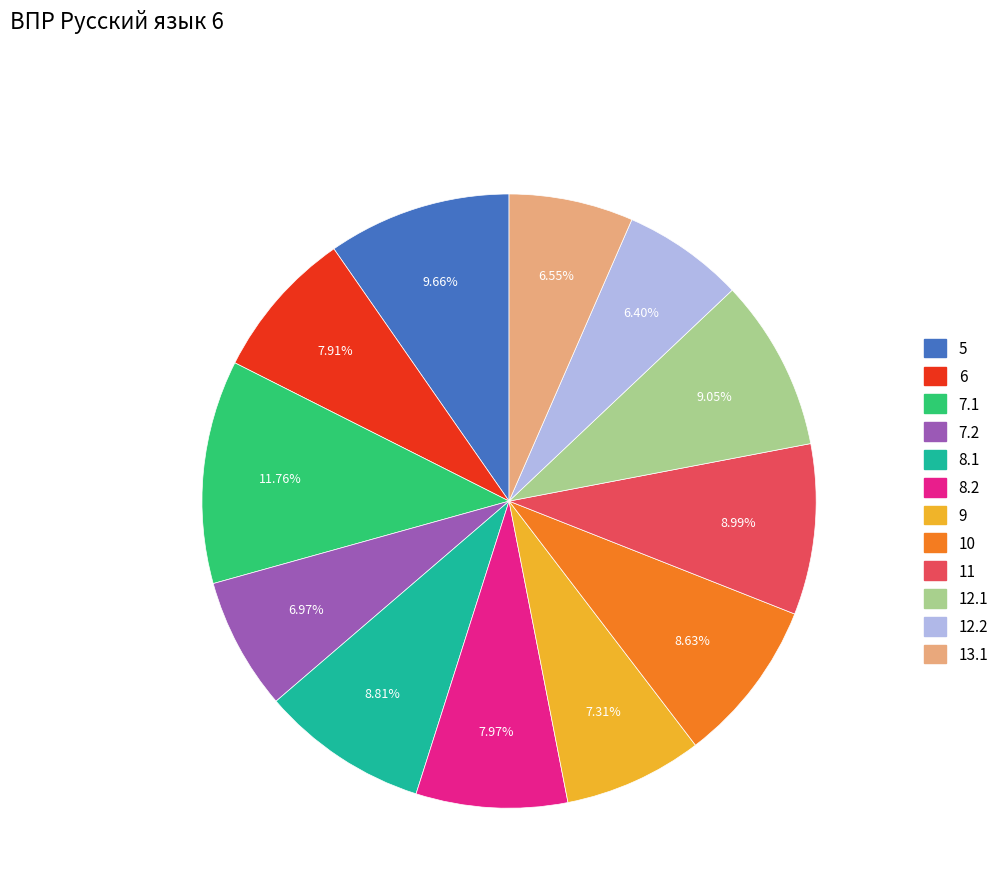

What is the ratio of the value at 5 to the value at 9?

1.3